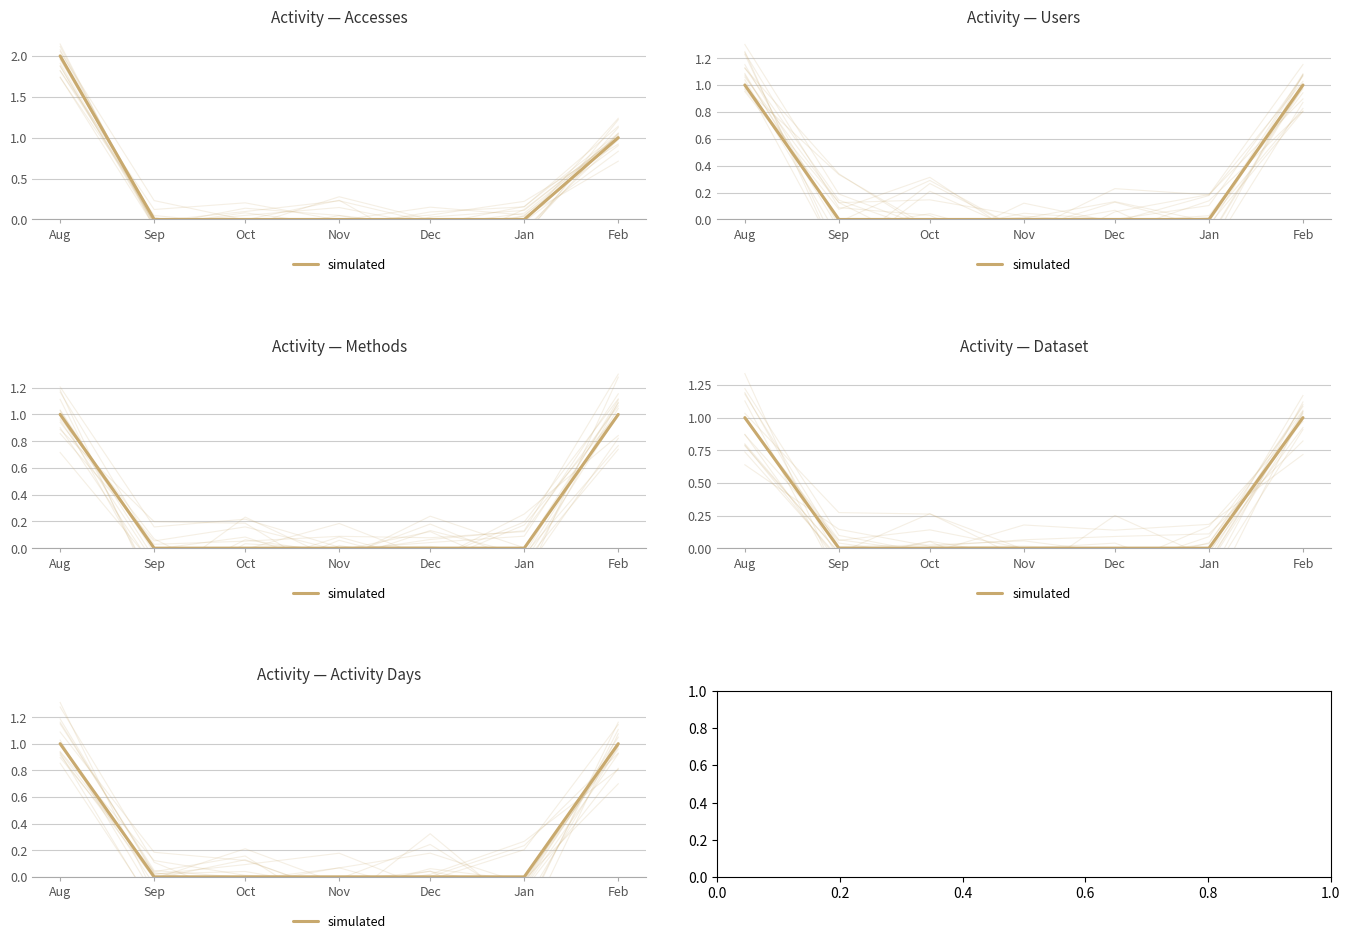

Reading left to right, what are all the values shown in this chart?

Aug=1	Sep=0	Oct=0	Nov=0	Dec=0	Jan=0	Feb=1